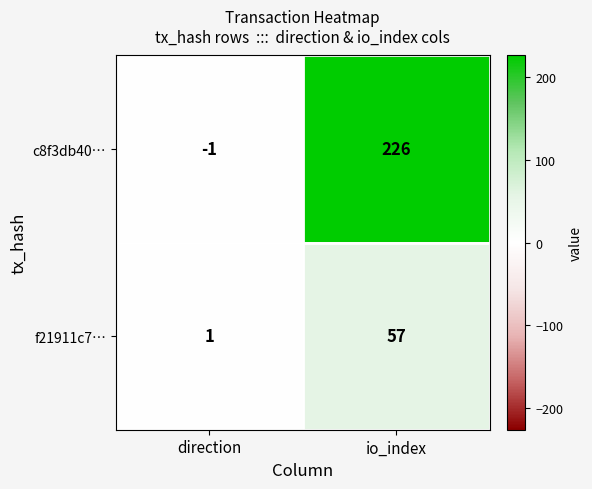

Read the f21911c7… value at io_index, to the nearest 10.

60